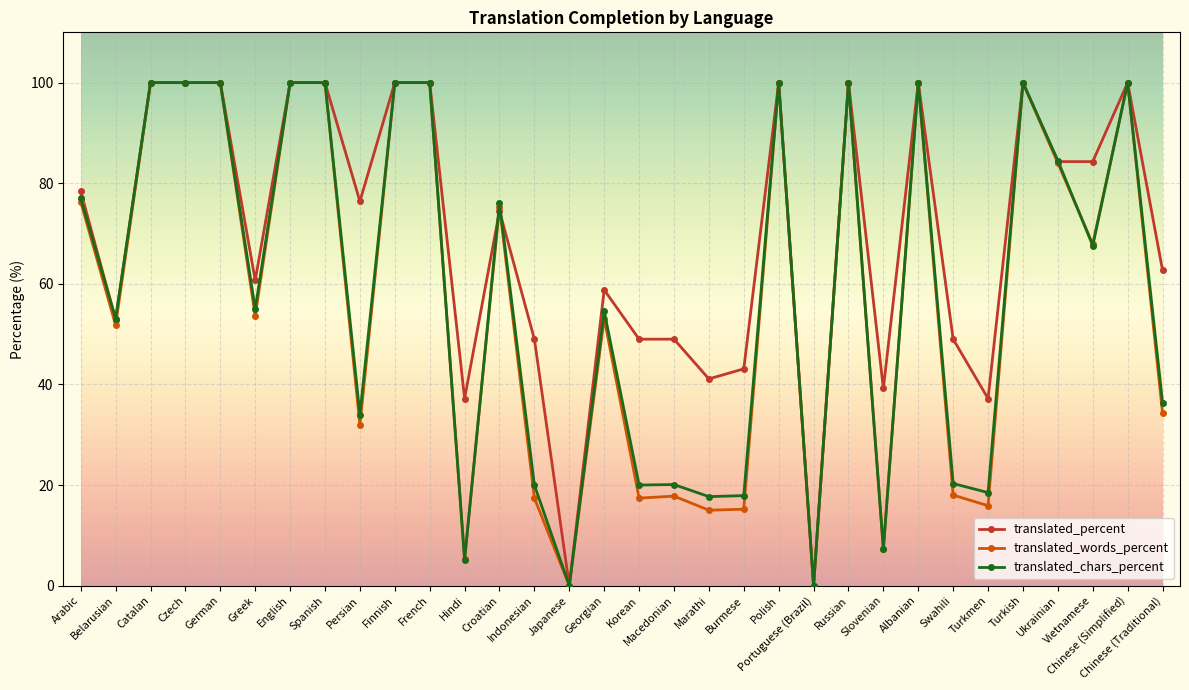

What is the value of the translated_chars_percent point at the 8th from the left?

100.0